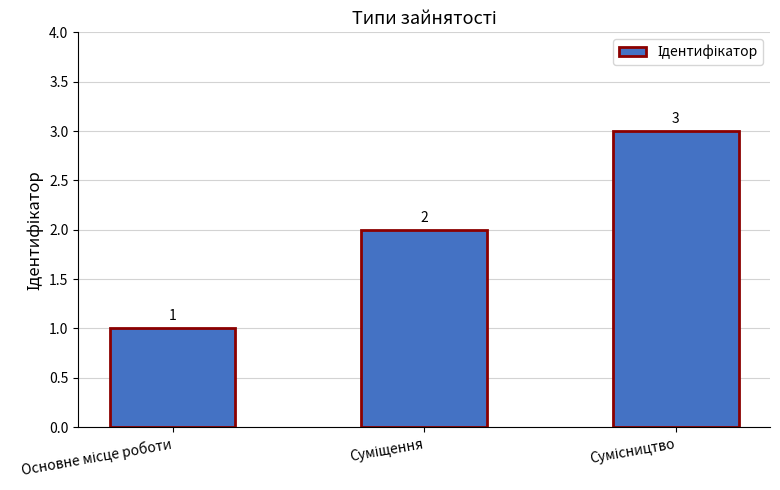

Reading left to right, transcribe all the data shown in this chart.

1	2	3